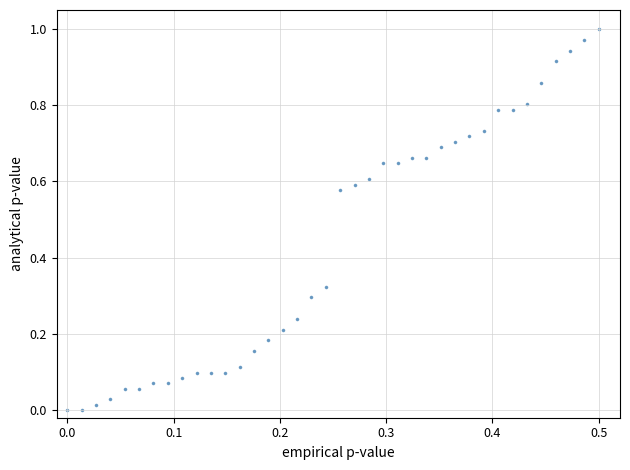

What is the range of X values (max minus min)?

0.5